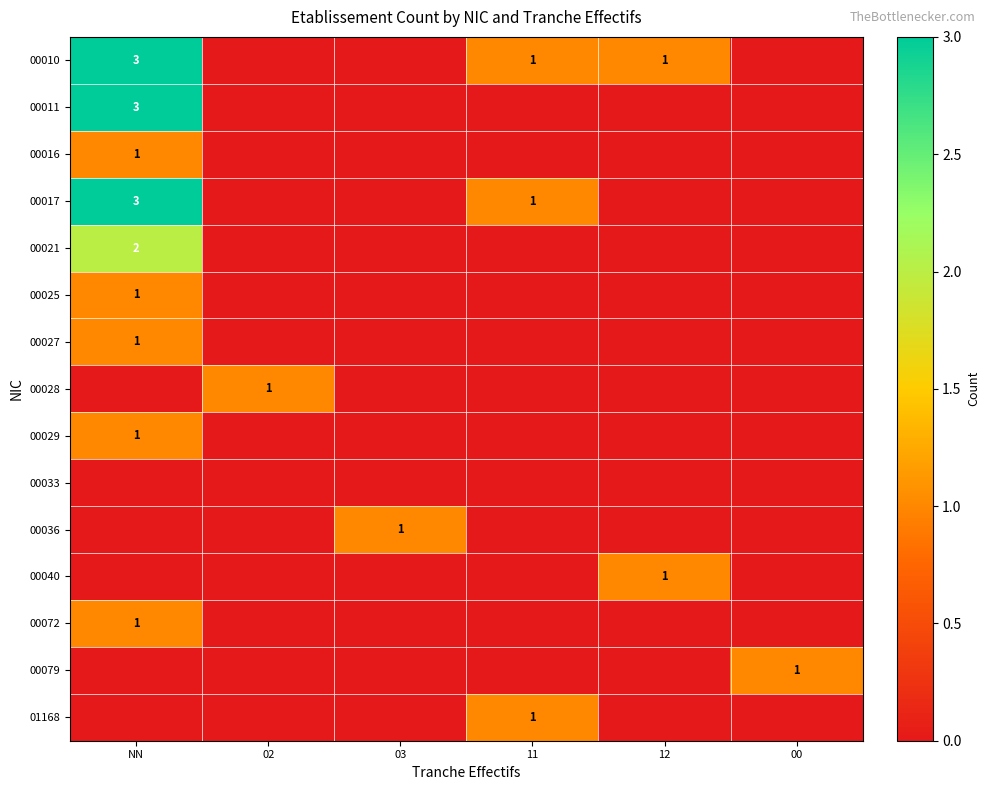

At which category is the sum across all series the highest?

NN